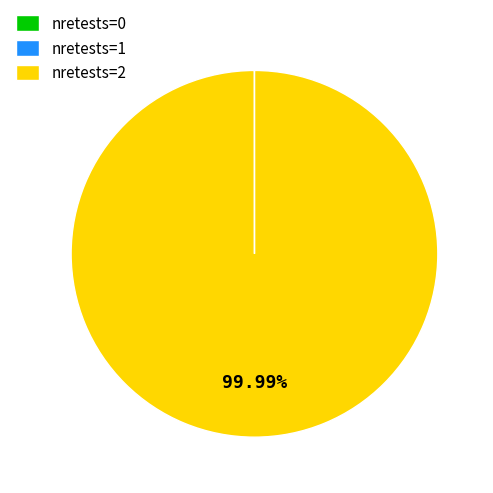

What is the majority slice?

nretests=2